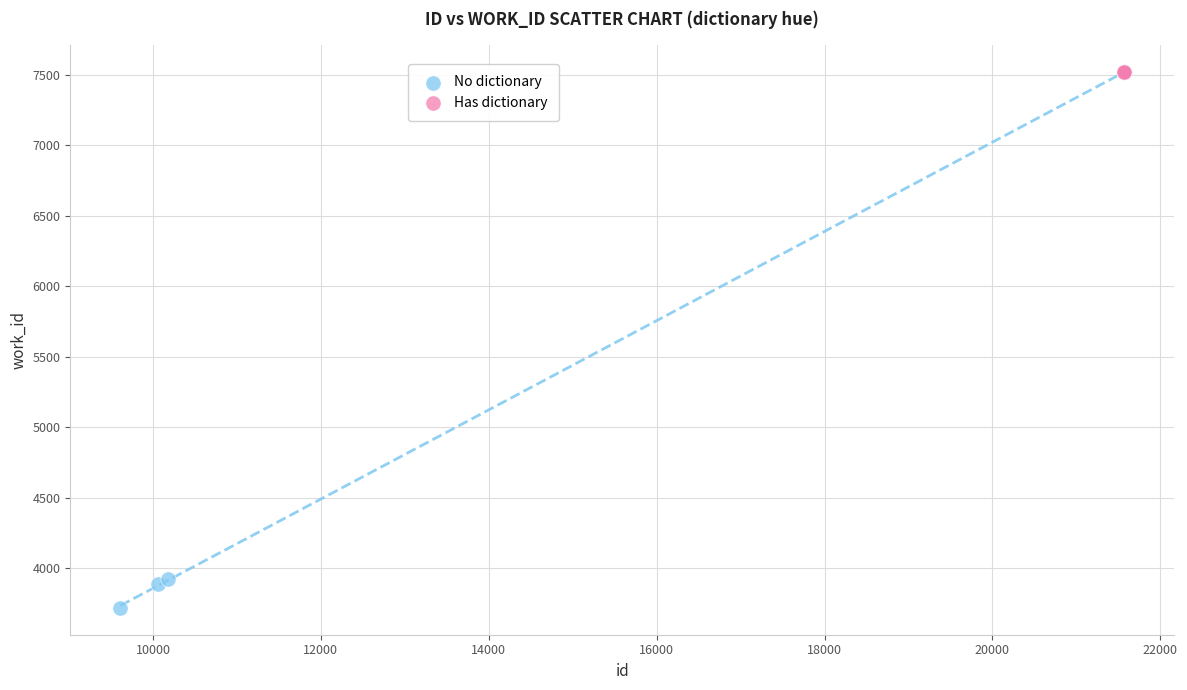

Which series contains the lowest Y value?

No dictionary